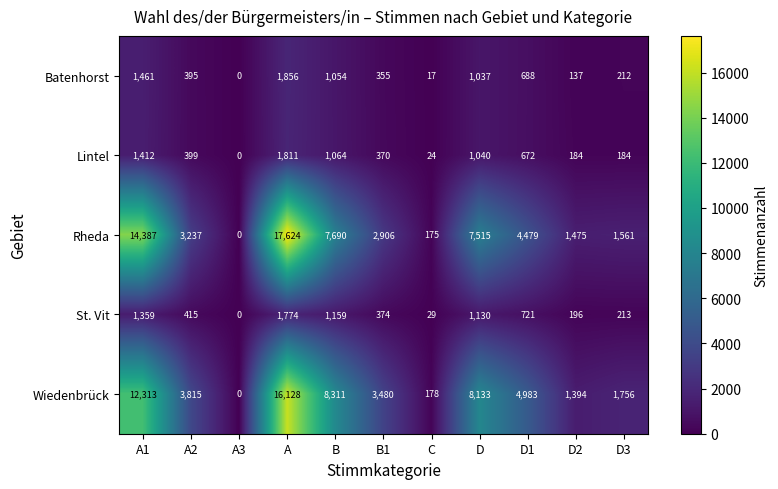

What is the maximum value for Batenhorst?

1856